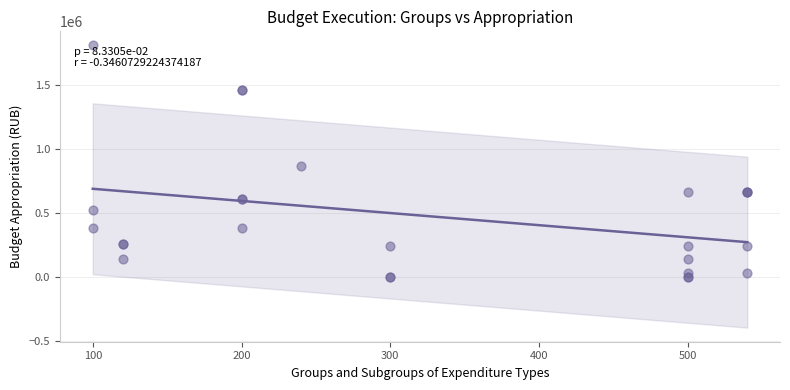

What Y value in the scatter plot is closest to 905916?

870305.0